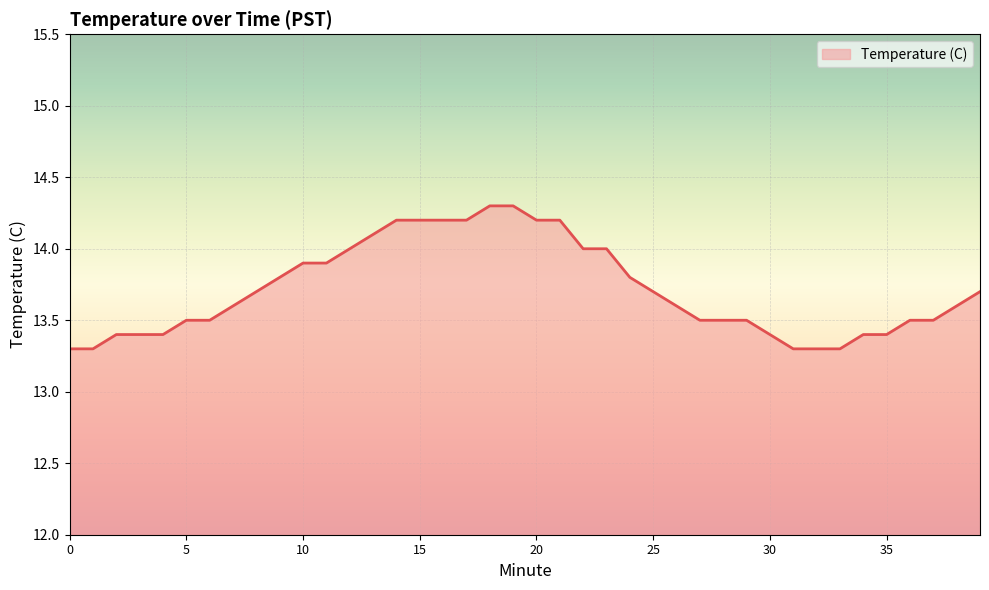

What is the difference between the maximum and minimum values?

1.0